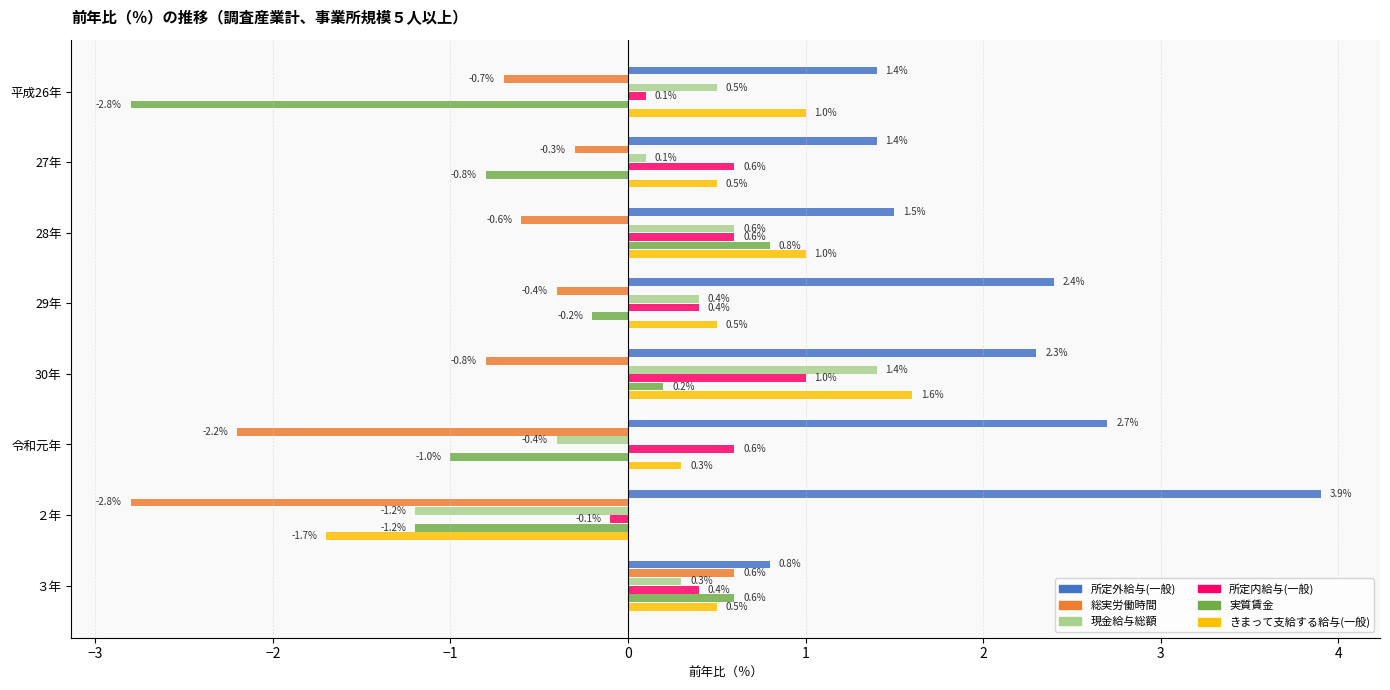

Which series has the largest range (max minus min)?

実質賃金